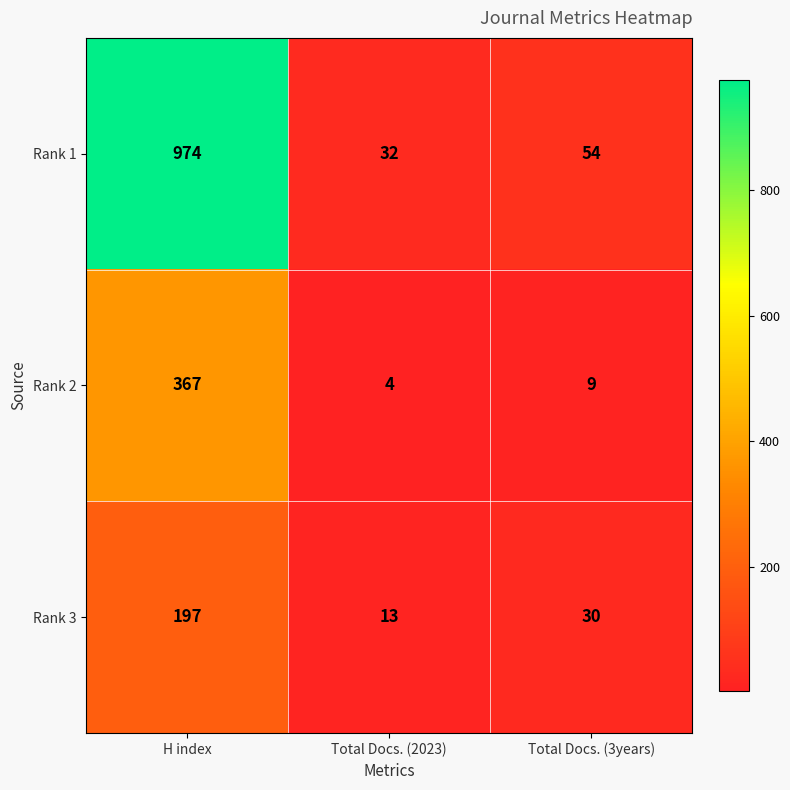

At which category does the chart reach its peak across all series?

H index